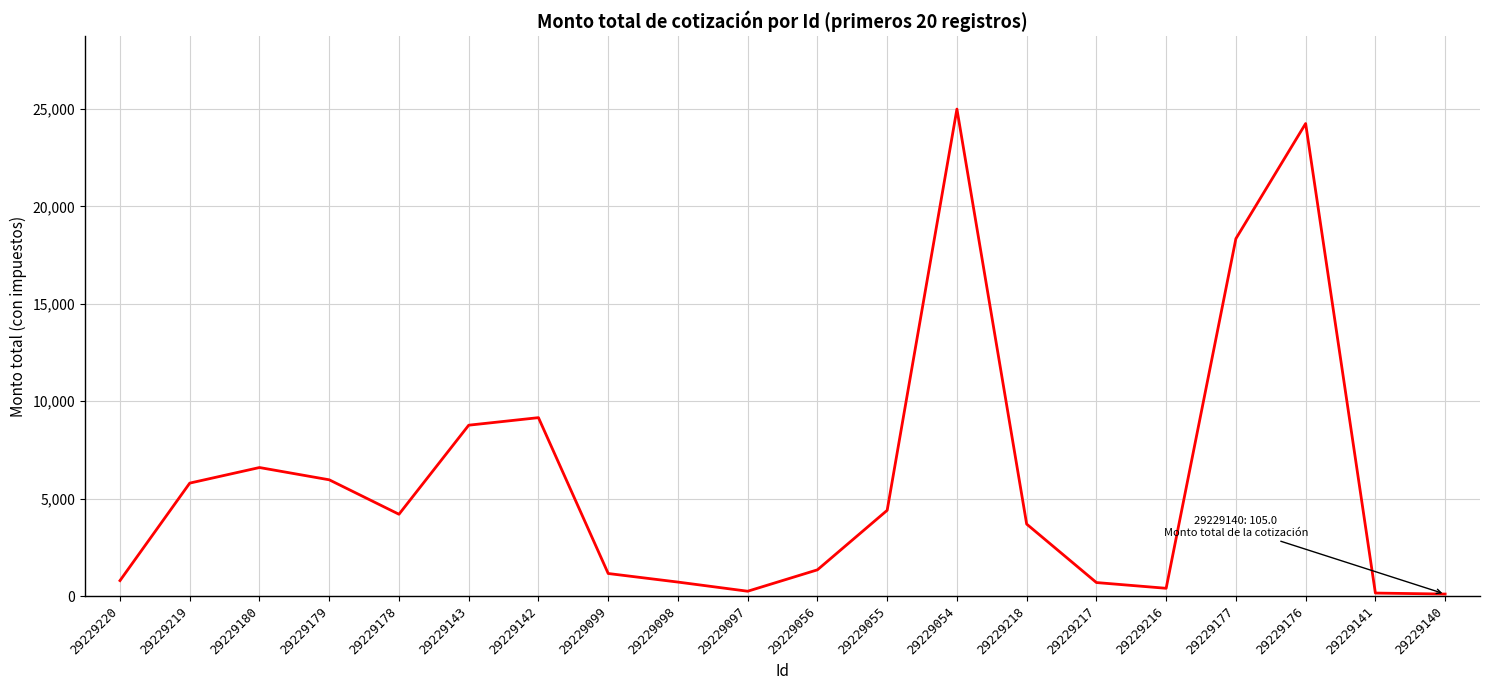

True or false: the data shows 9219.3 at 29229180.

False